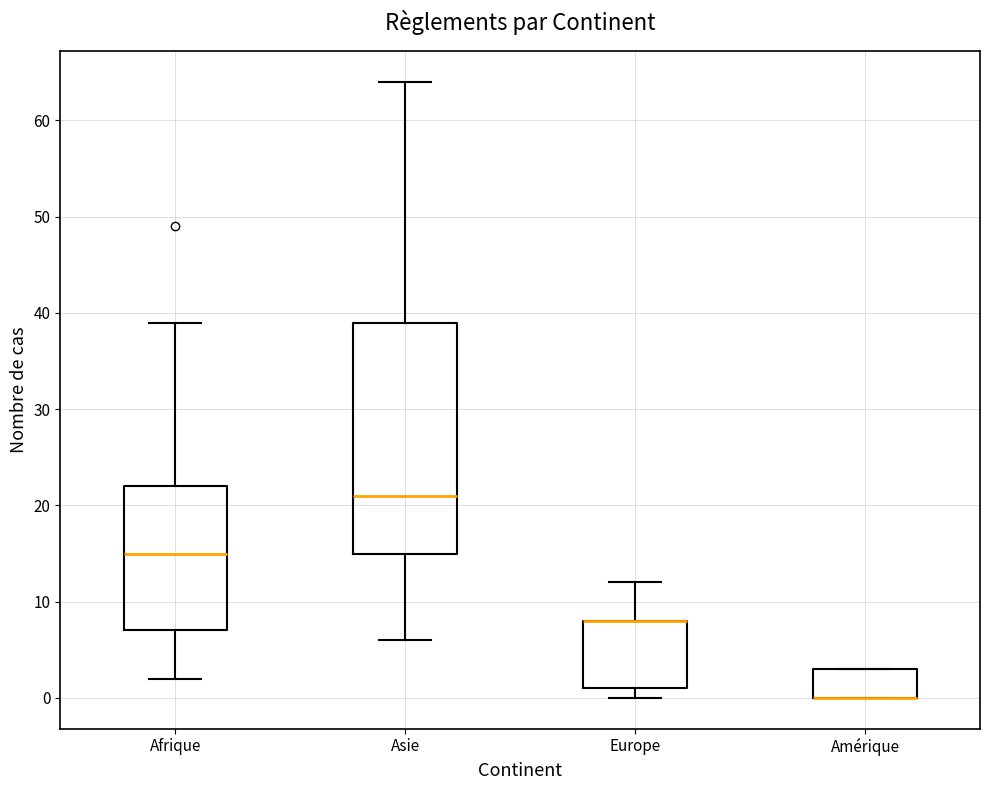

Comparing the boxes themselves (not the whiskers), which one is the tallest?

Asie